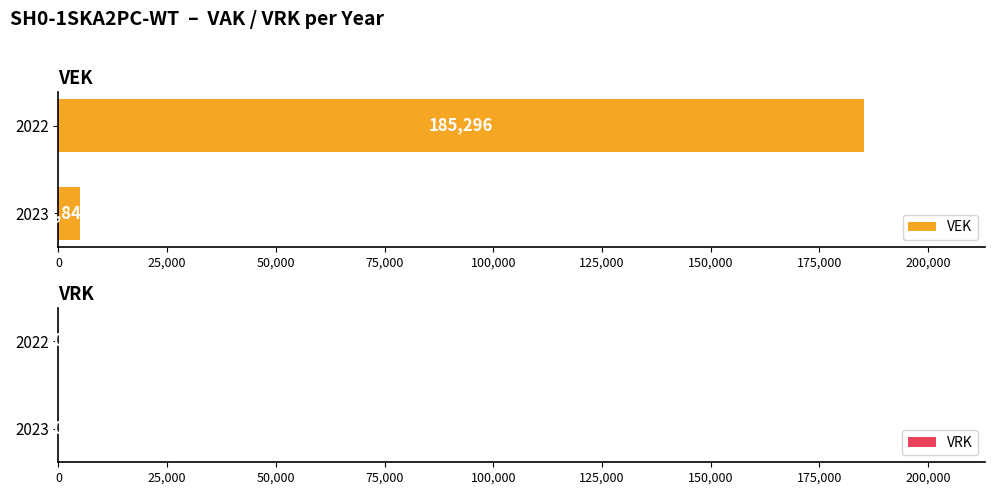

How many bars are there in total?

2